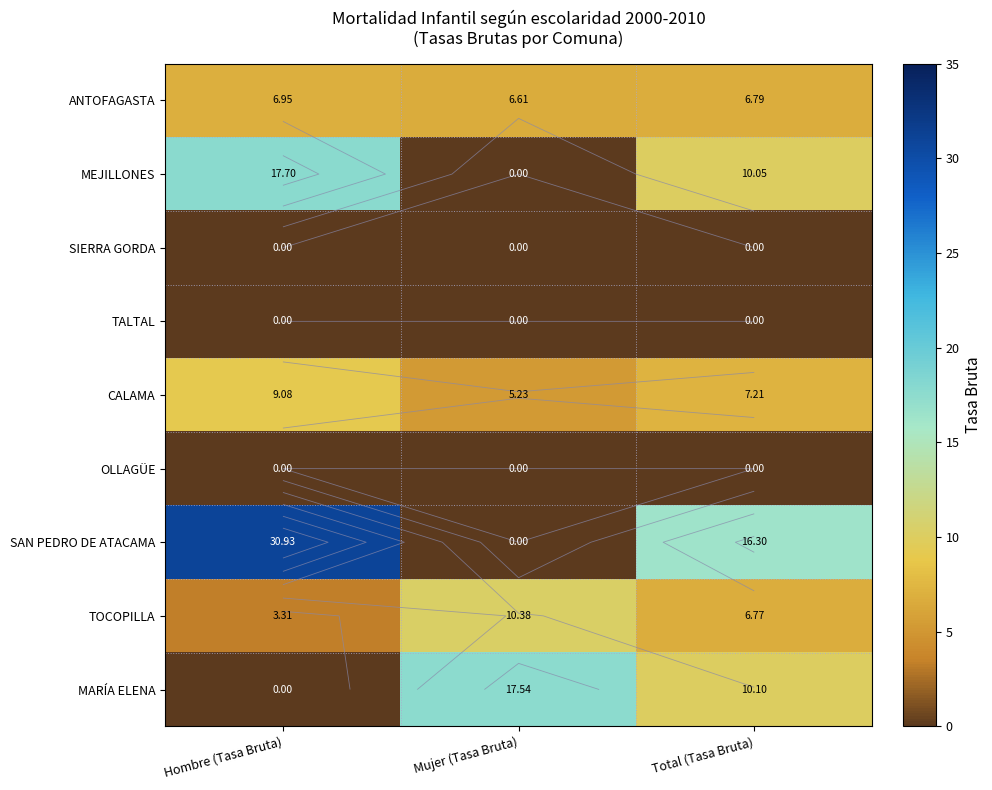

The value of SAN PEDRO DE ATACAMA at Total (Tasa Bruta) is 16.3. True or false?

True